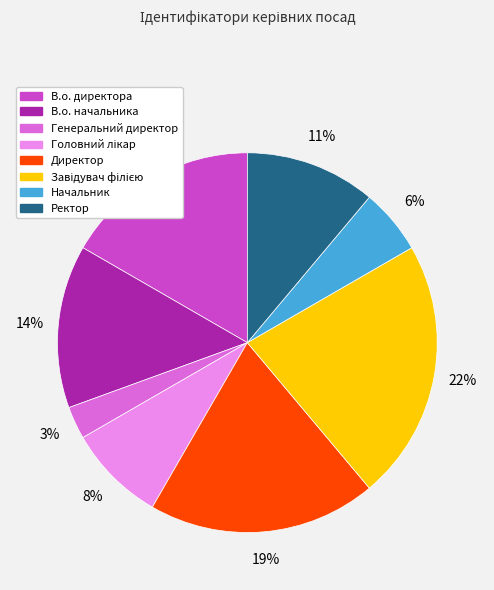

Which slice is the smallest?

Генеральний директор